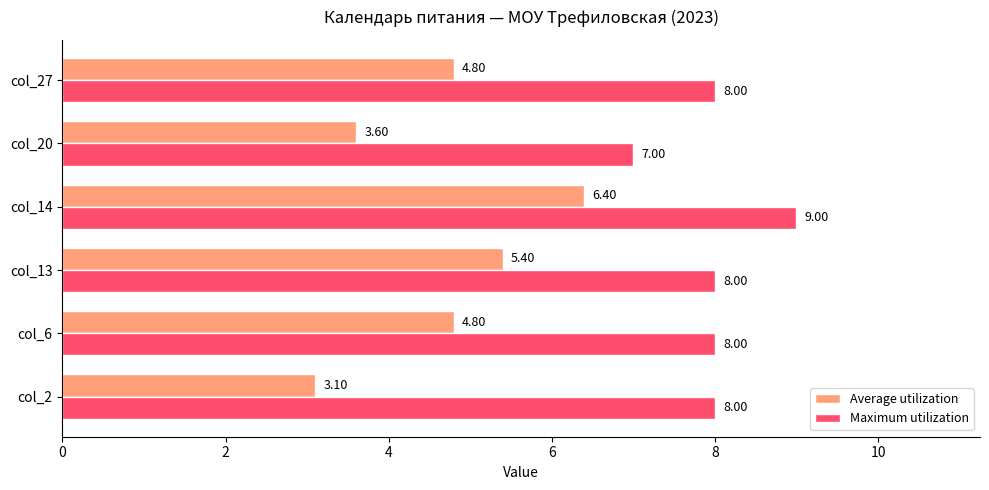

List the series in order of their overall mean, highest first.

Maximum utilization, Average utilization